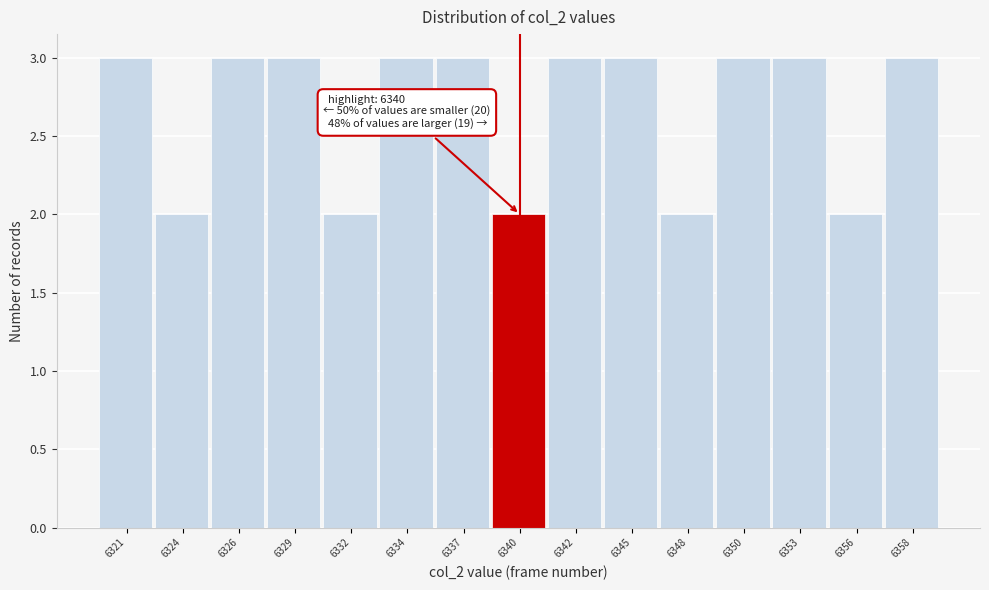

Reading left to right, list all the values displayed in this chart.

6321=3	6324=2	6326=3	6329=3	6332=2	6334=3	6337=3	6340=2	6342=3	6345=3	6348=2	6350=3	6353=3	6356=2	6358=3